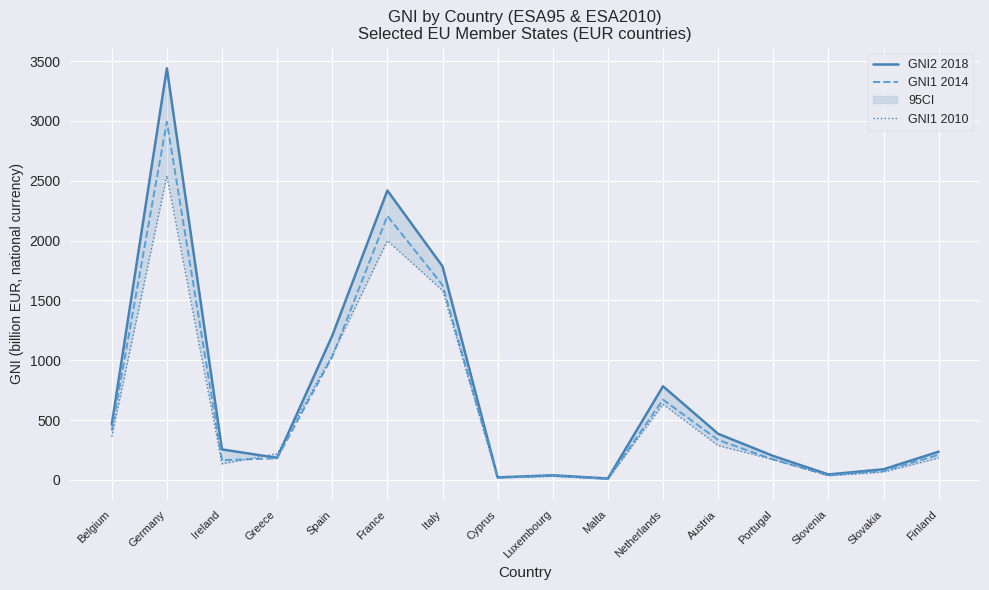

Which label corresponds to the largest value in the chart?

Germany